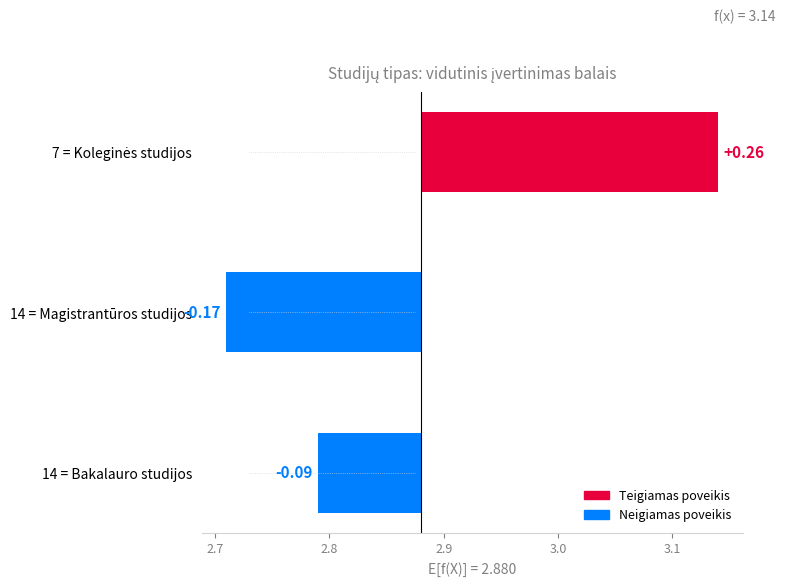

Does the chart contain stacked bars?

No